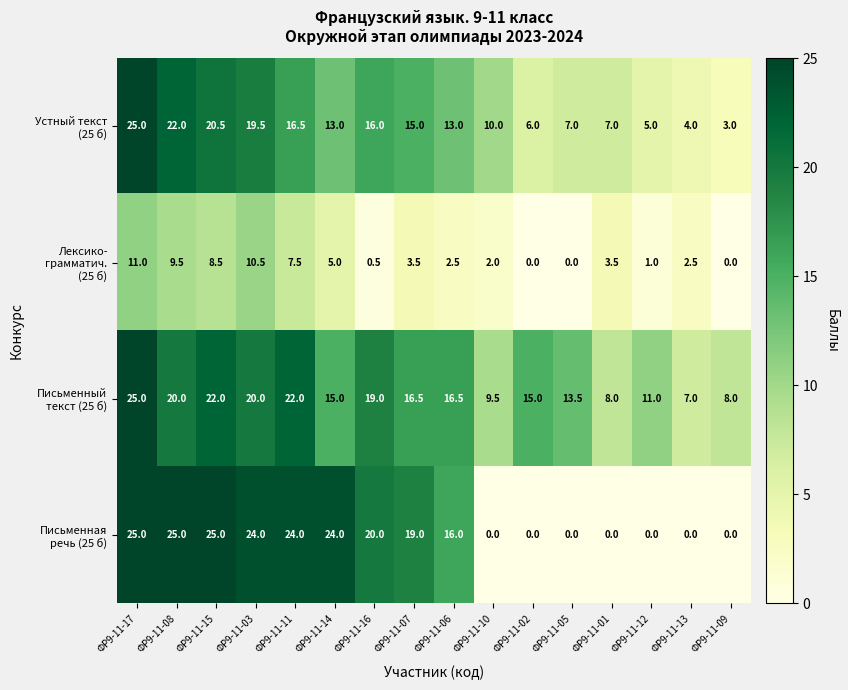

What is the total value across all series at ФР9-11-05?

20.5